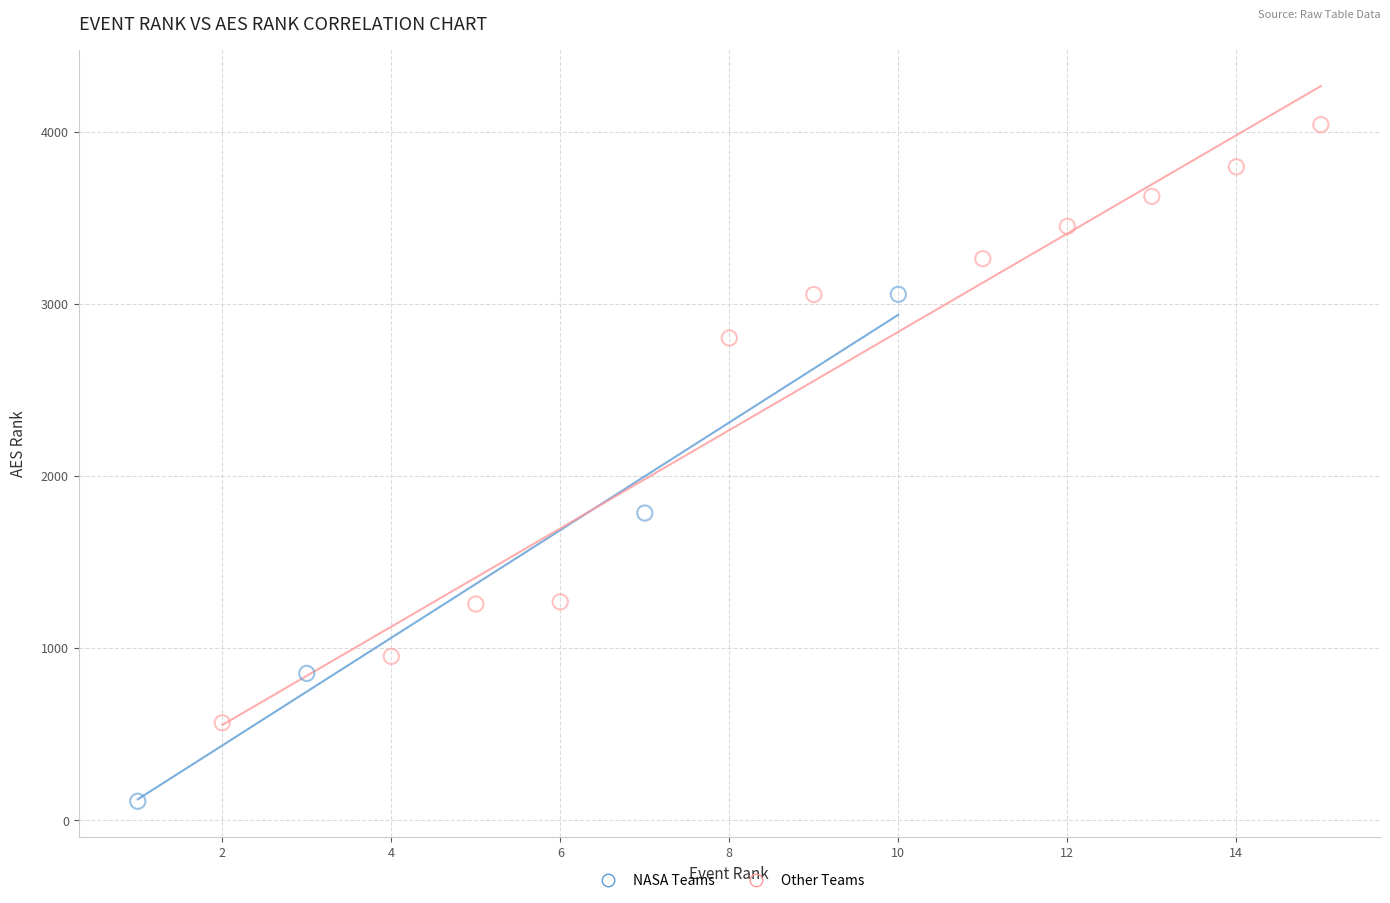

Which series contains the highest Y value?

Other Teams